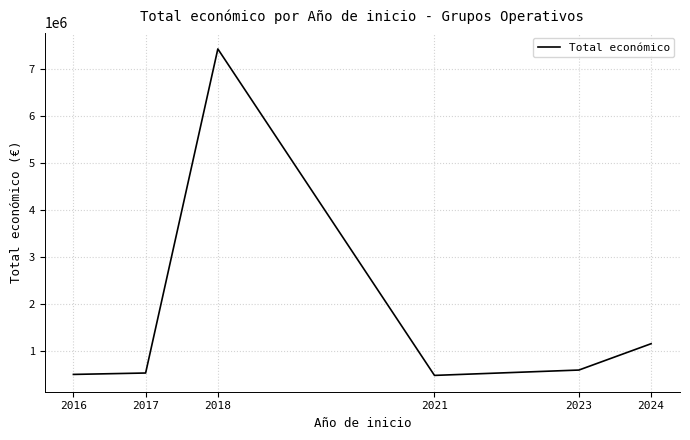

What is the approximate value at 2016?

505868